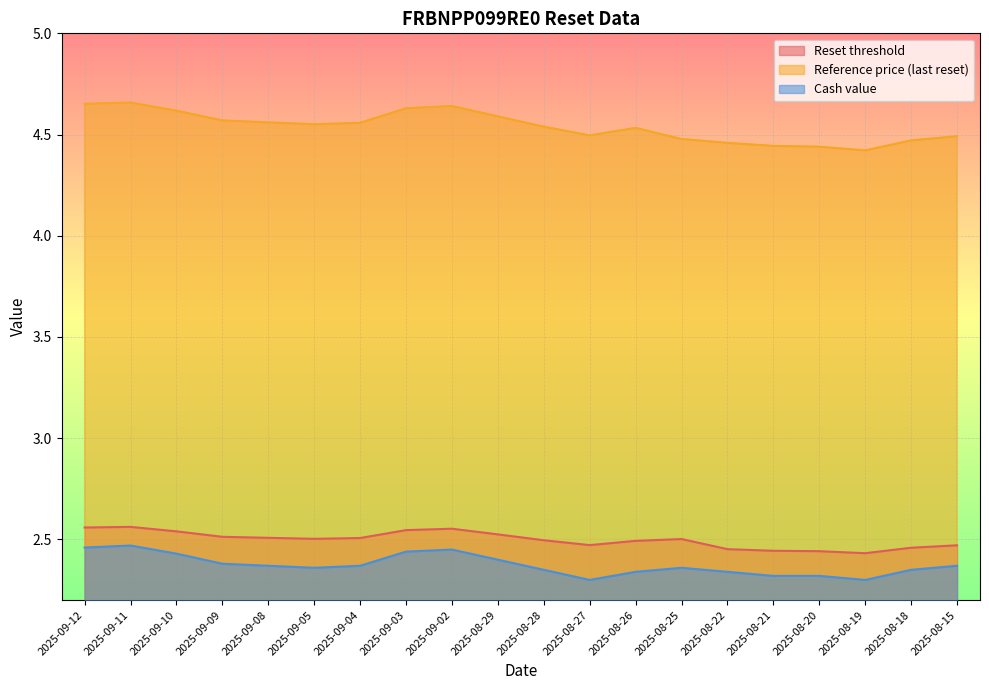

What is the label of the 10th point from the right?

2025-08-28